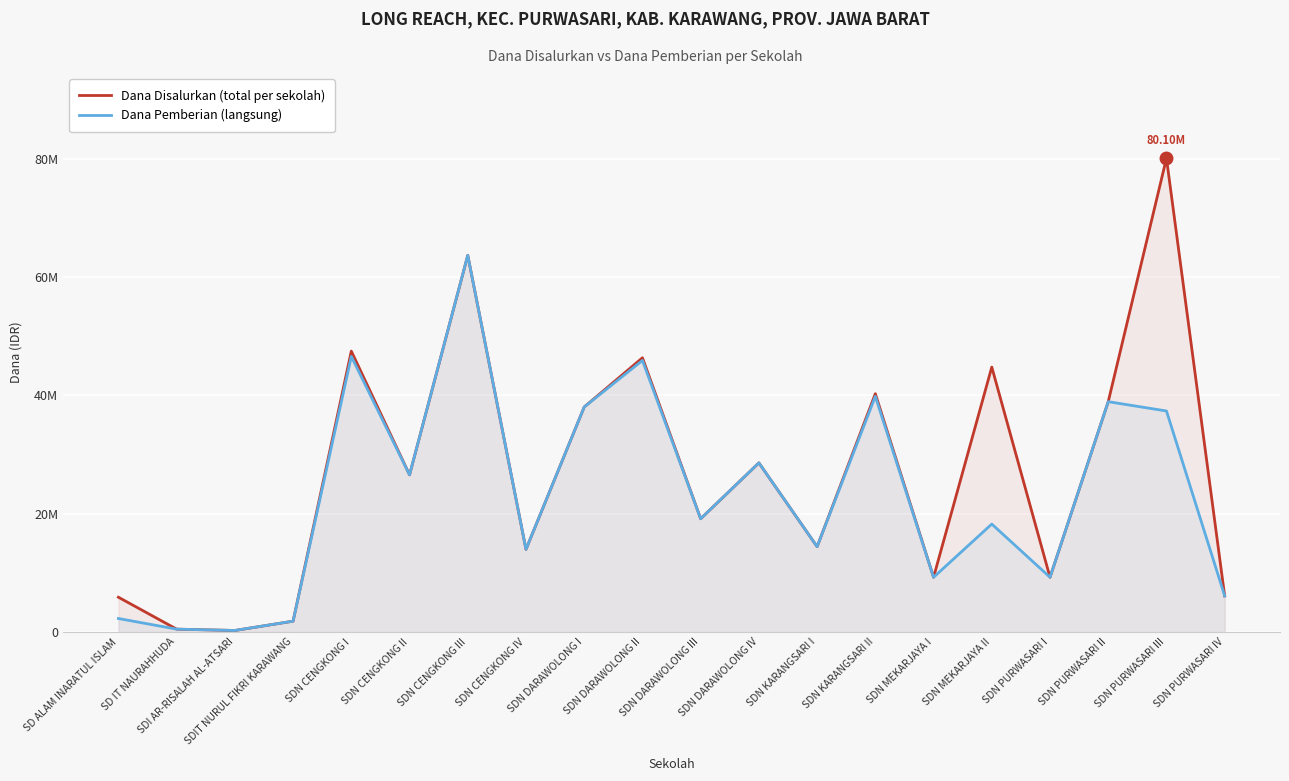

Which category has the highest value across all series?

SDN PURWASARI III